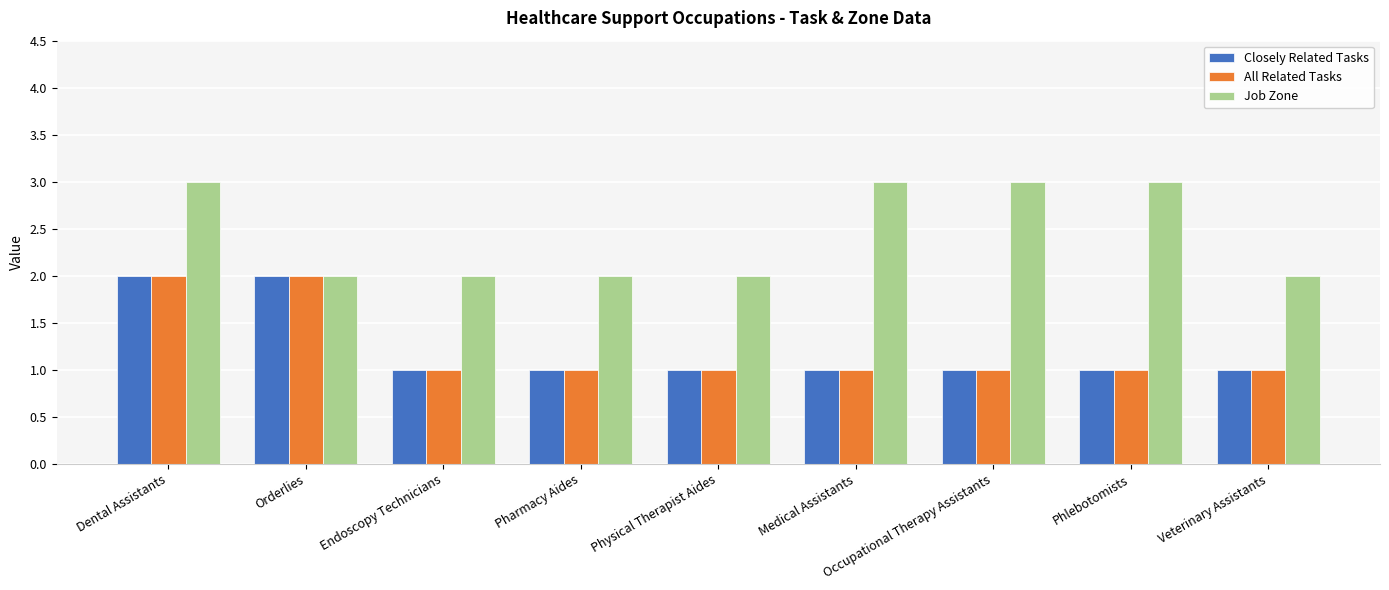

Is it true that All Related Tasks equals 2 at Occupational Therapy Assistants?

False